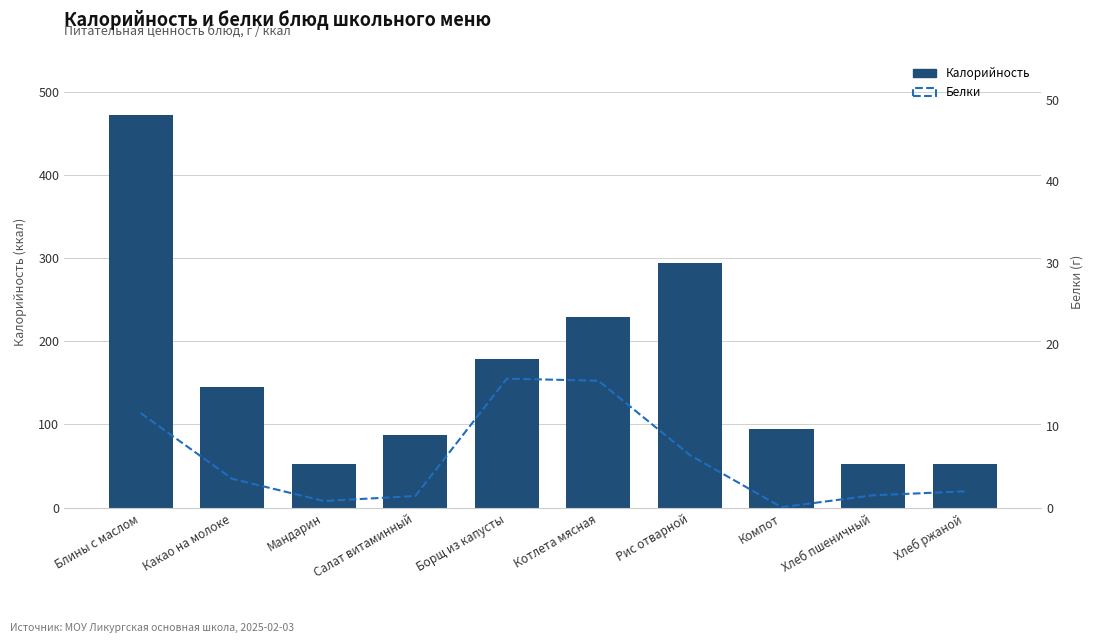

At Рис отварной, list the series in order from largest to smallest.

Калорийность, Белки